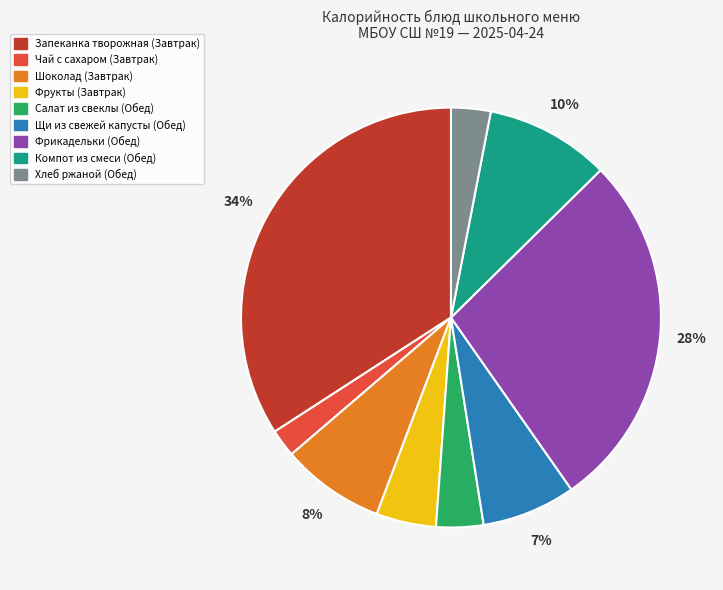

To the nearest percent, what is the difference between the largest and smallest slice percentages?

32%